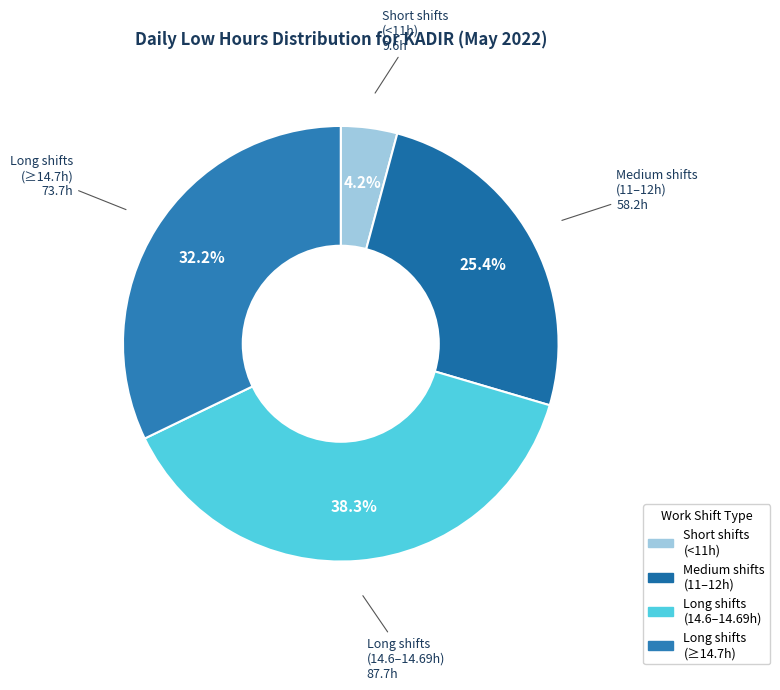

Is there any slice that represents more than half of the pie?

No